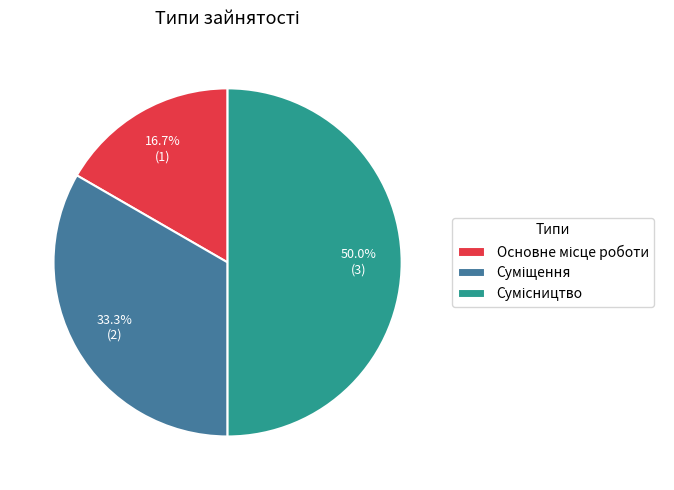

How many slices are in this pie chart?

3